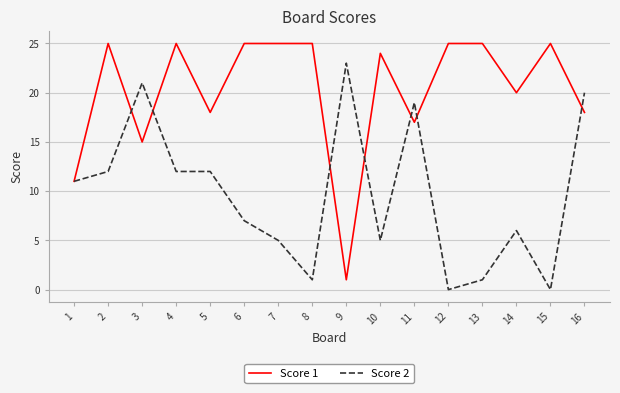

Which series has the largest total across all categories?

Score 1